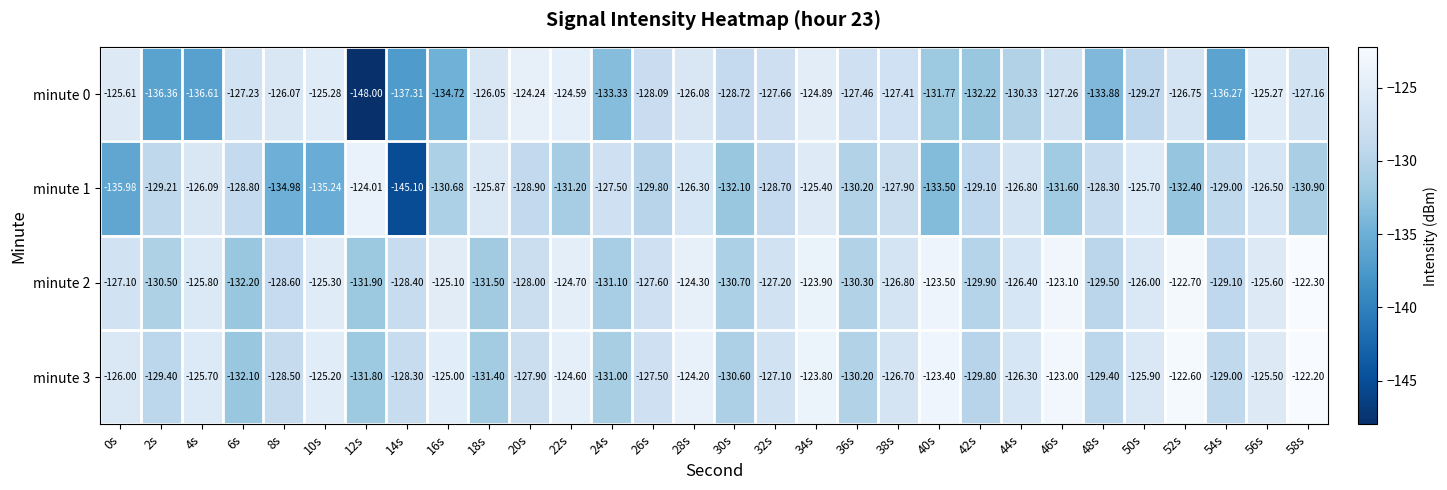

Which label corresponds to the largest value in the chart?

58s